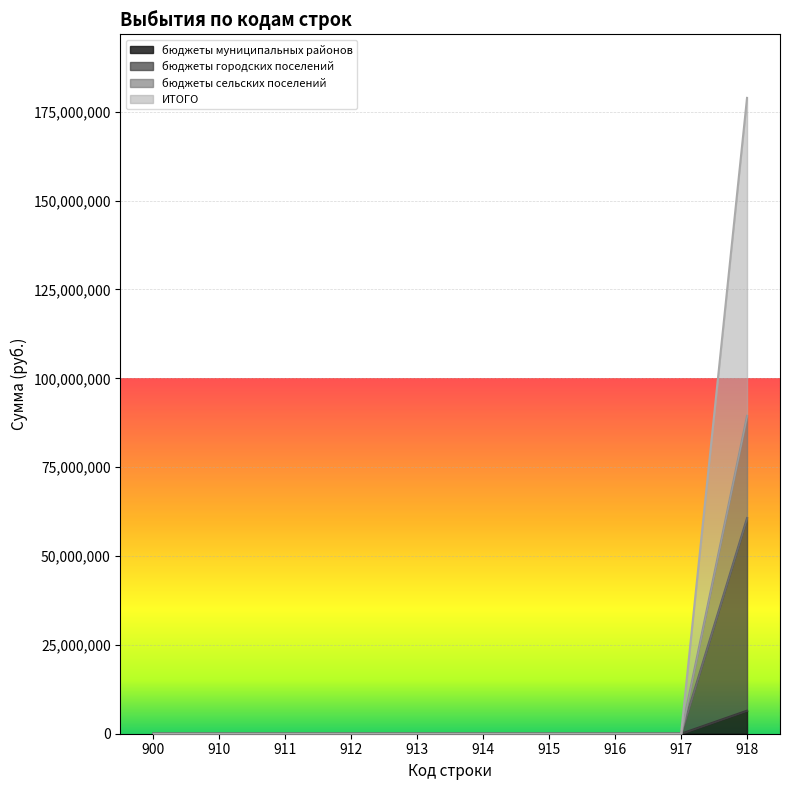

At which category is the sum across all series the highest?

918